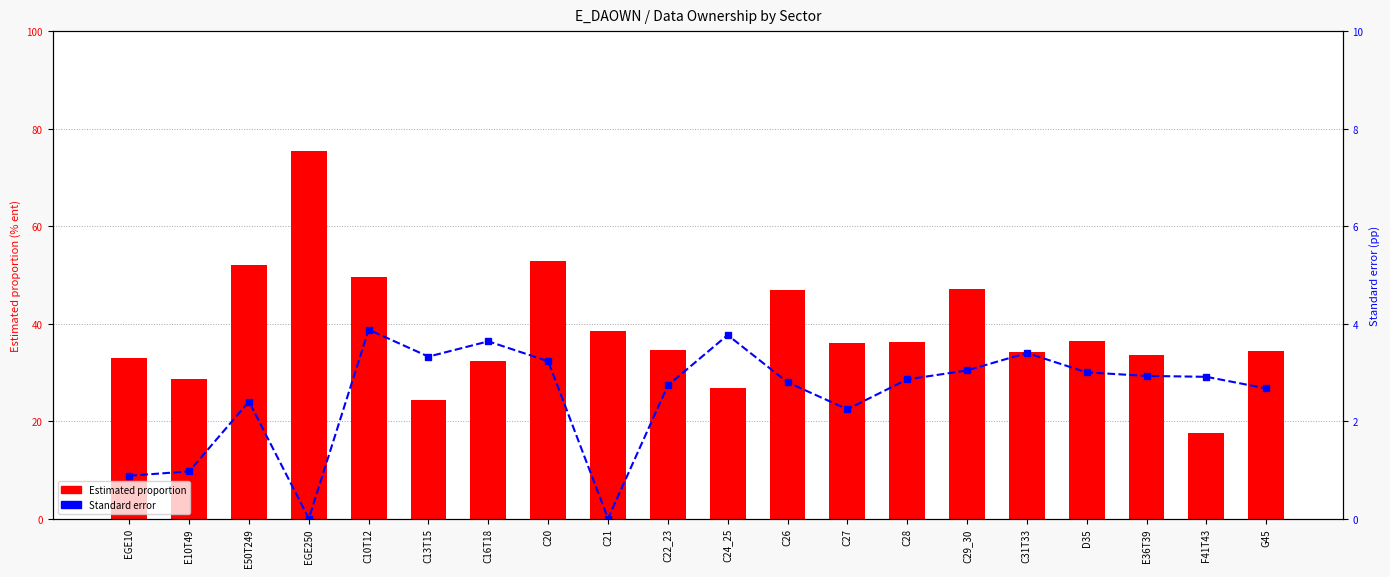

At which category is the sum across all series the highest?

EGE250